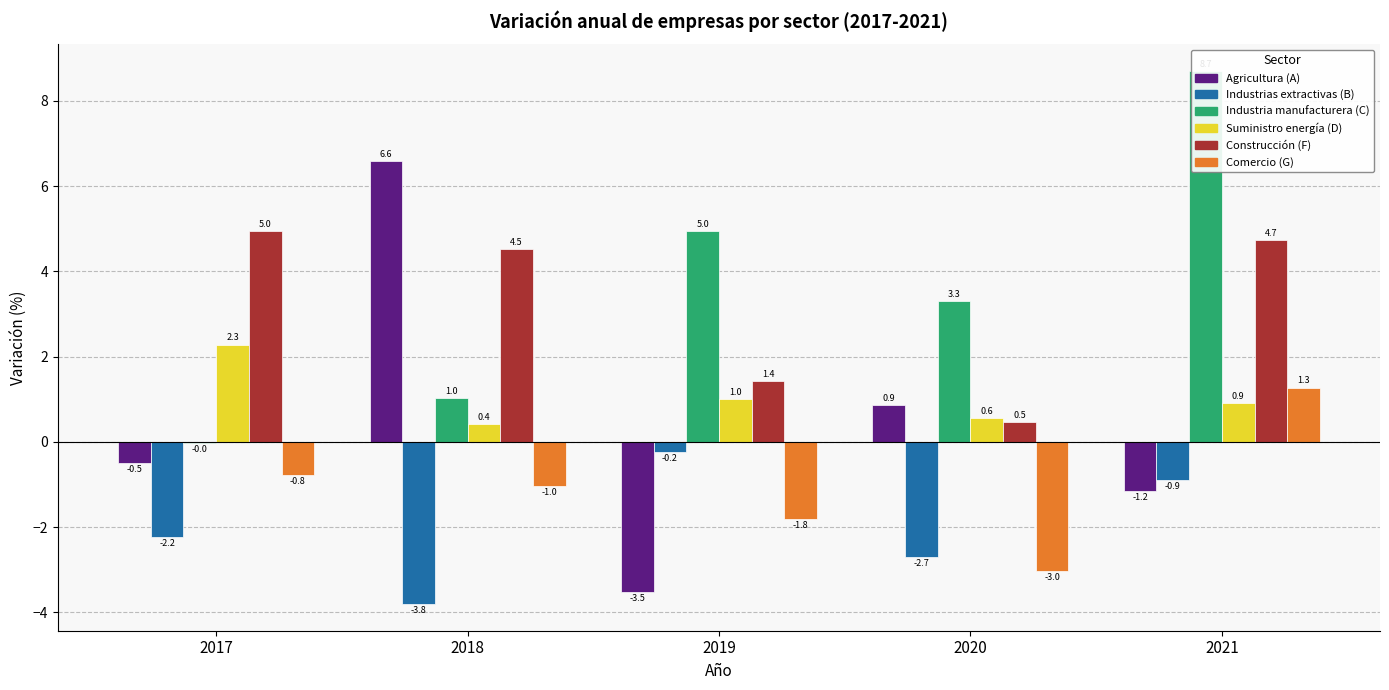

At which category is the sum across all series the highest?

2021